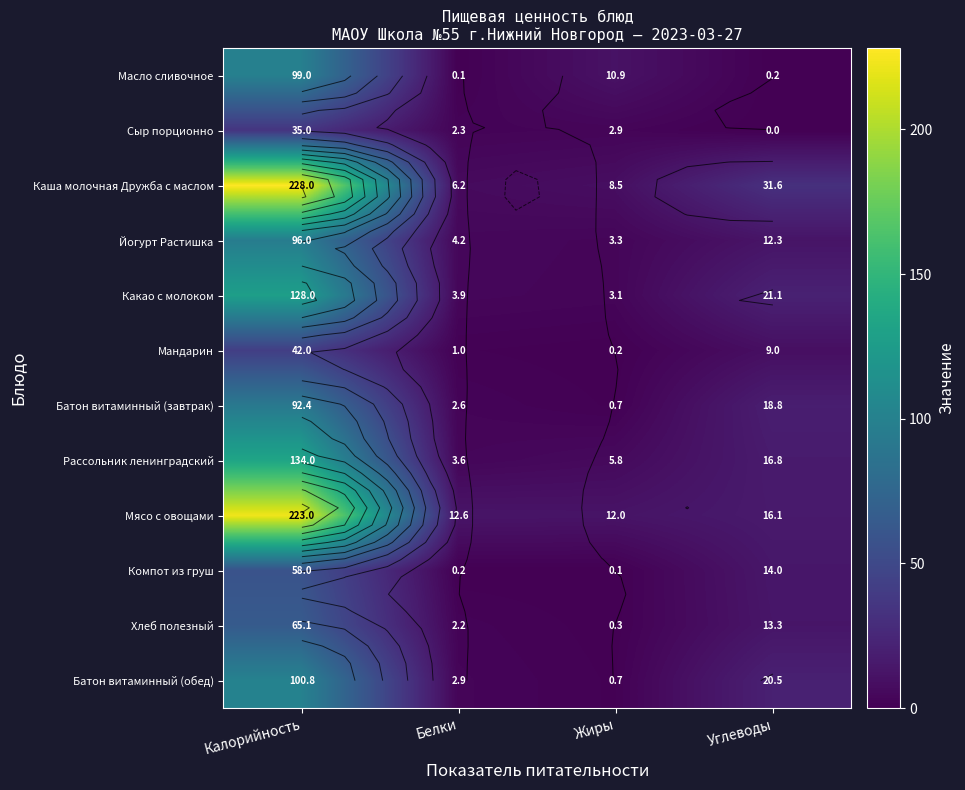

What is the total value across all series at Углеводы?

173.7